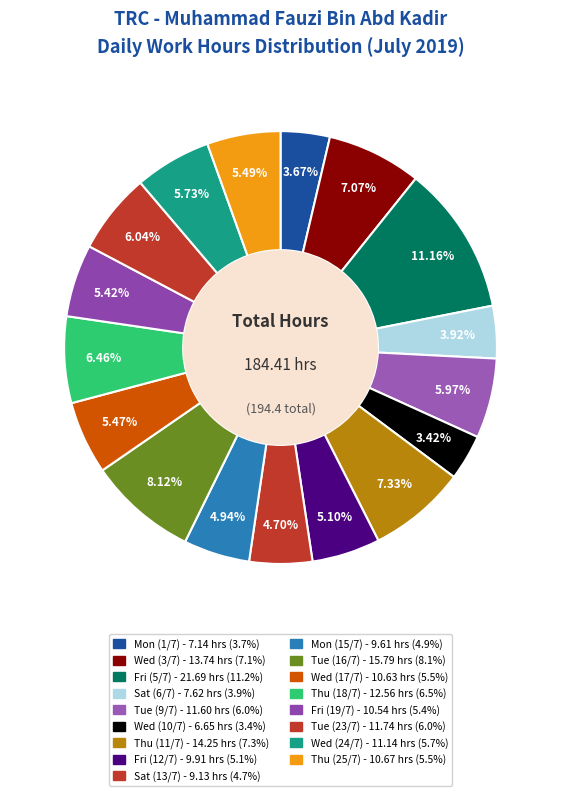

Count the number of slices in the pie.

17